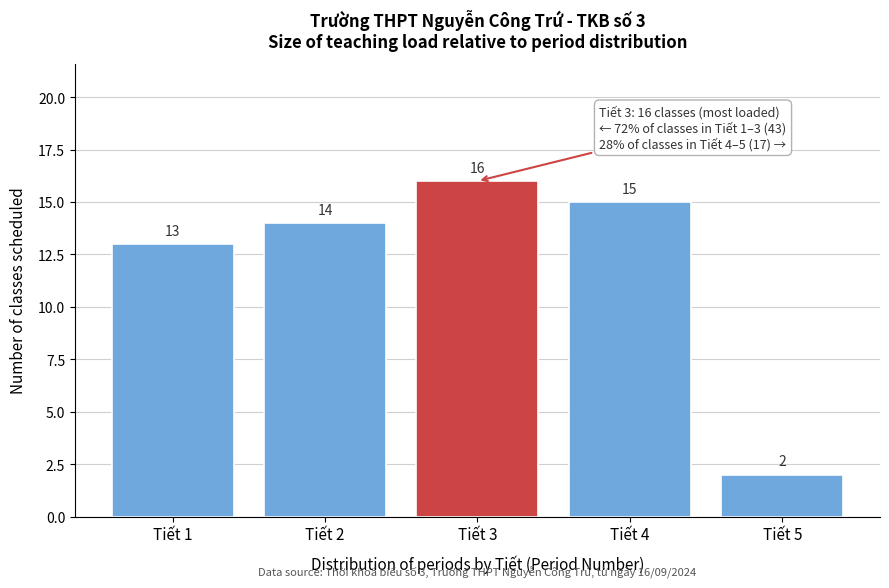

Reading left to right, transcribe all the data shown in this chart.

Tiết 1=13	Tiết 2=14	Tiết 3=16	Tiết 4=15	Tiết 5=2